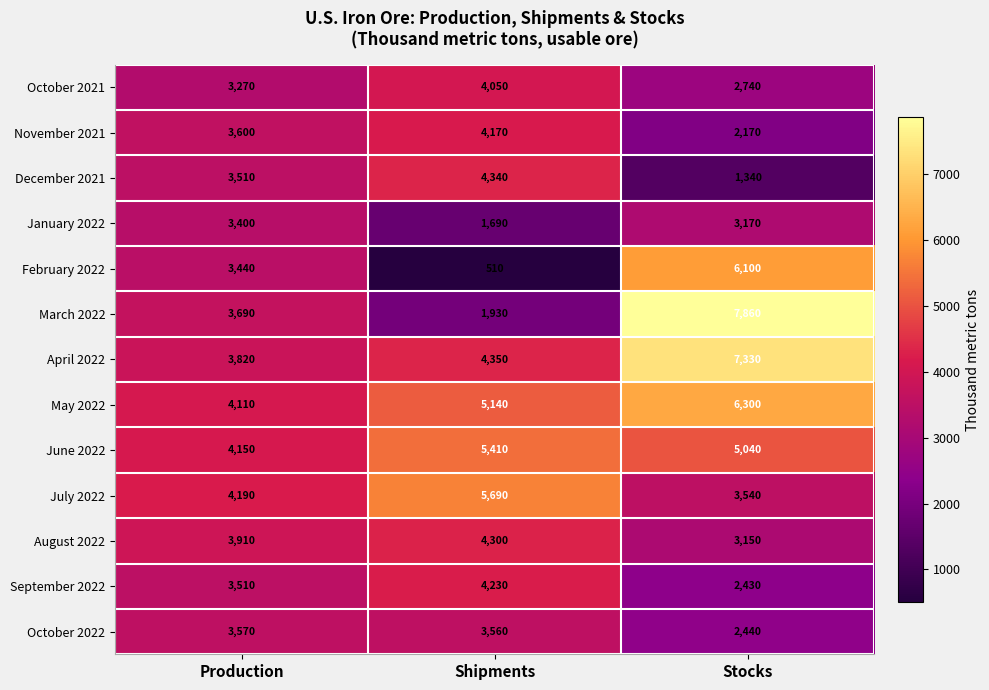

How many August 2022 values are between 3150 and 4300?

3